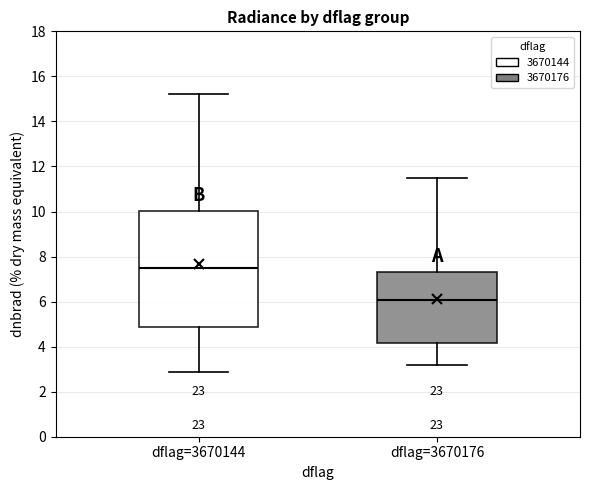

Which box is the tallest, from its lower edge to its upper edge?

dflag=3670144